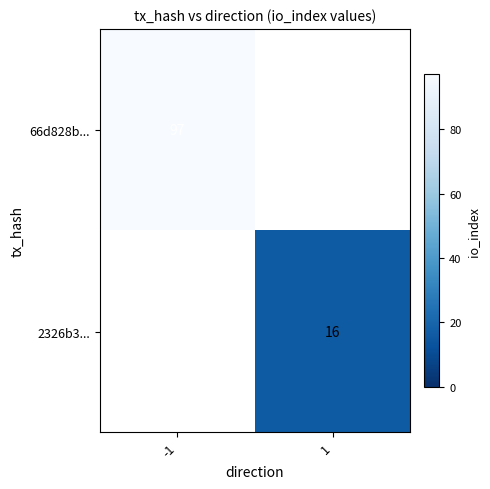

The value of 2326b3... at 1 is 16. True or false?

True